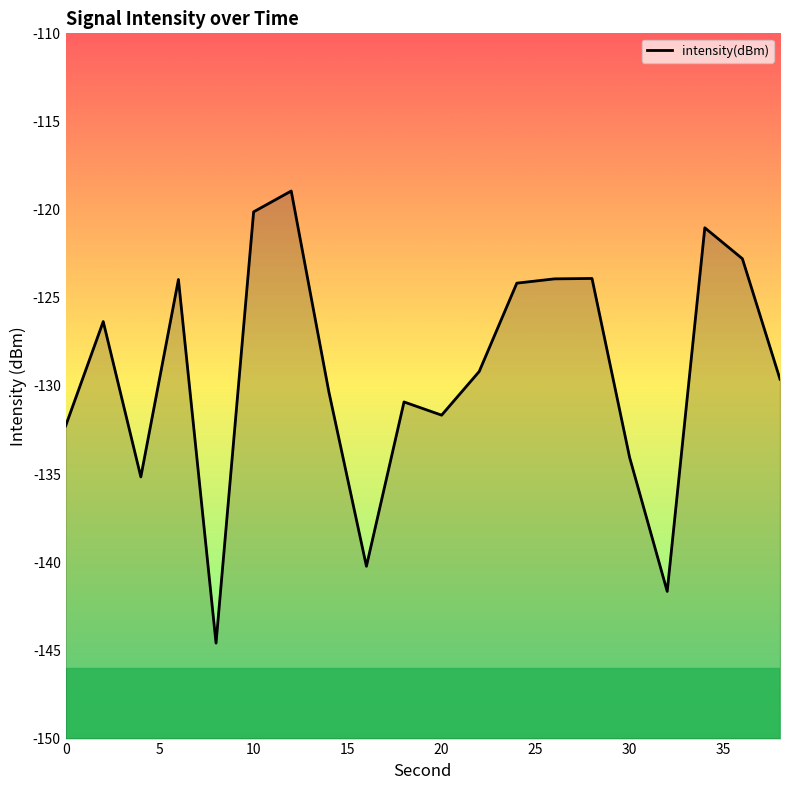

What is the difference between the maximum and minimum values?

25.6